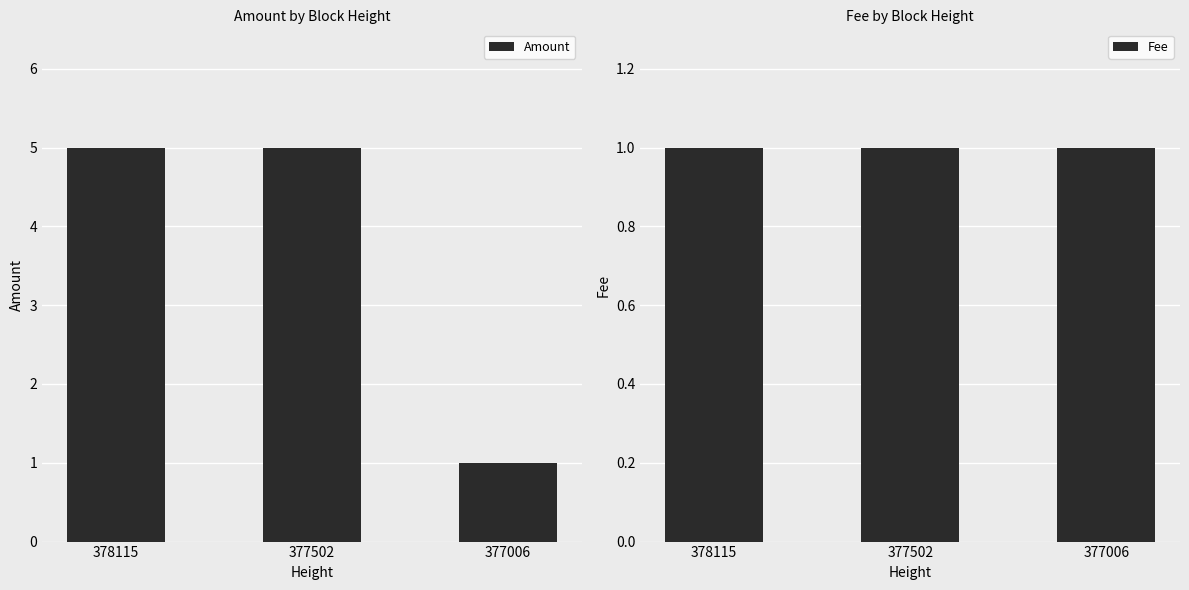

Which category has the highest value in the Amount series?

378115